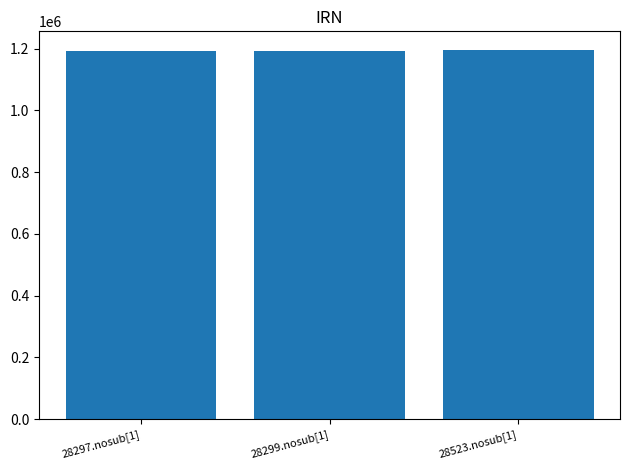

What is the label of the 1st bar from the left?

28297.nosub[1]